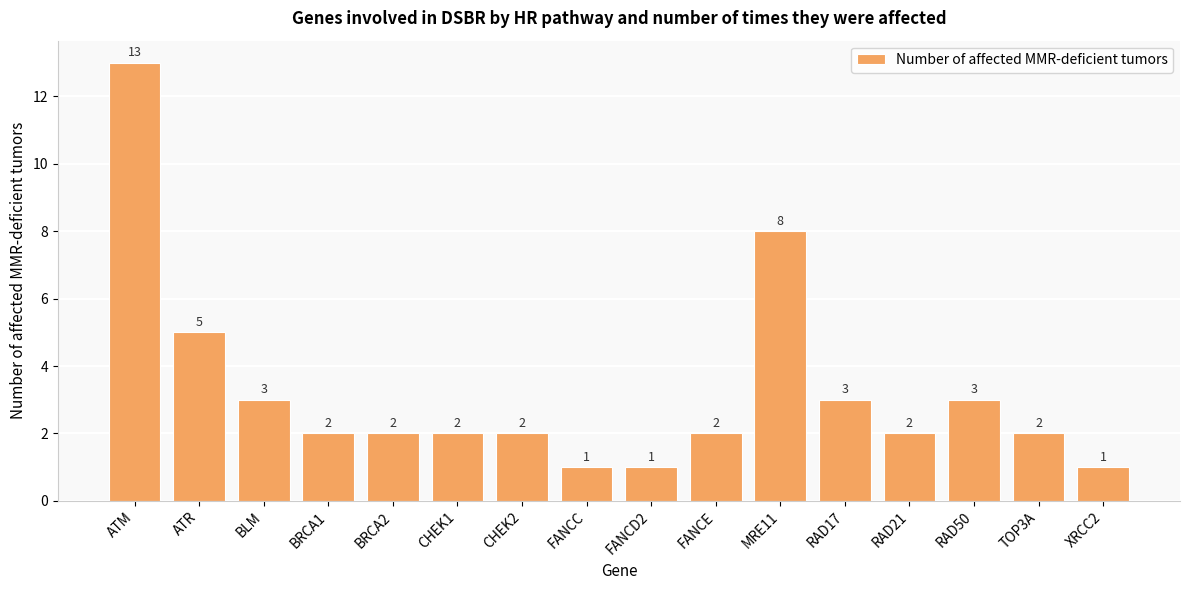

What is the label of the 4th bar from the right?

RAD21